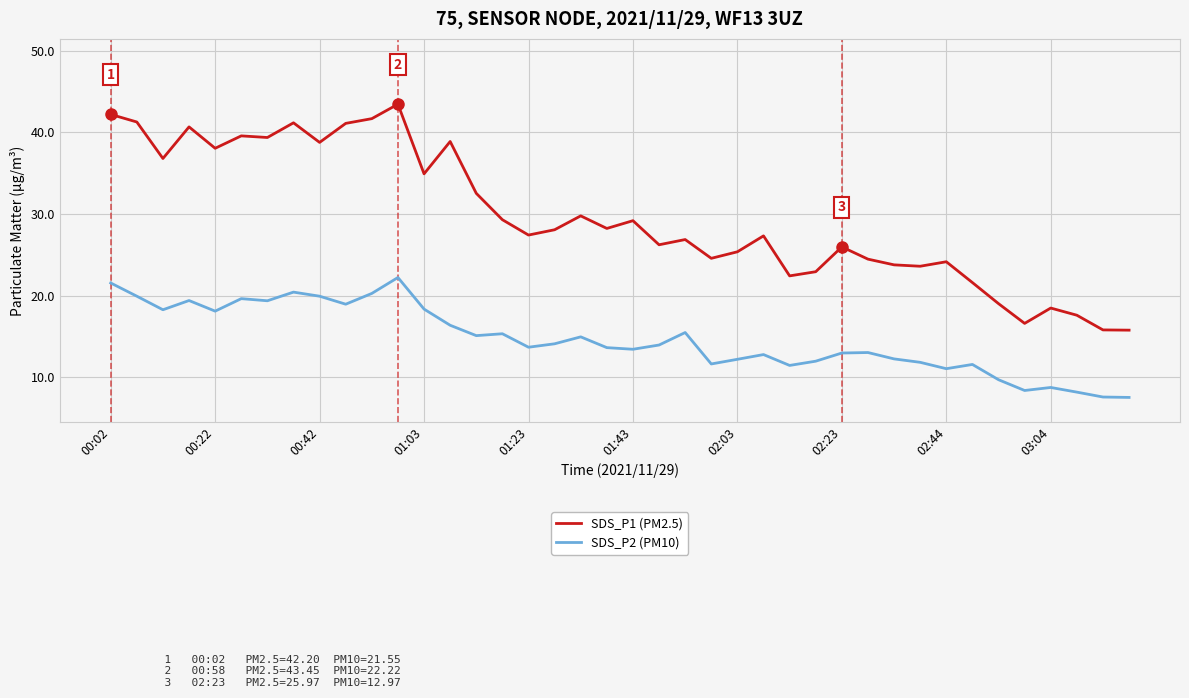

What is the highest value of the SDS_P2 (PM10) series?

22.2